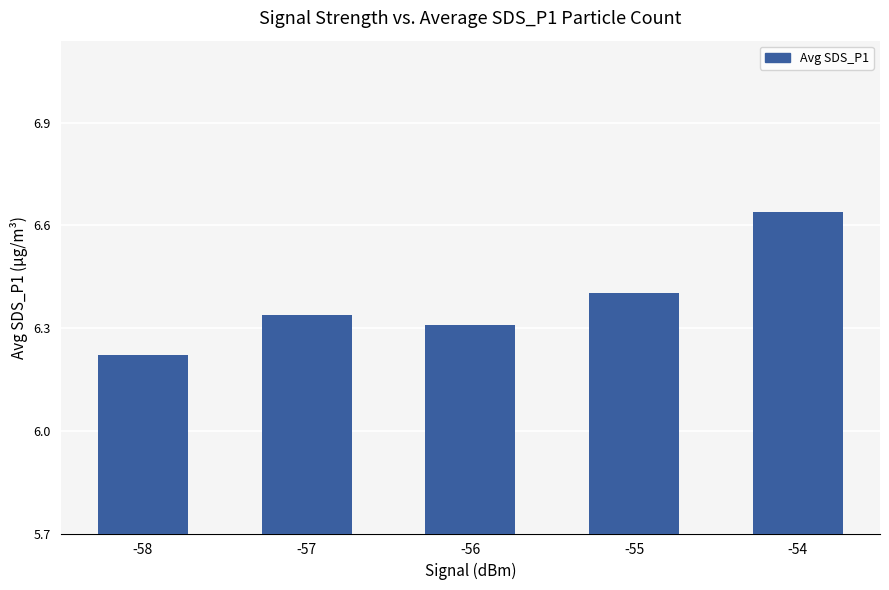

At which category does the chart reach its peak across all series?

-54